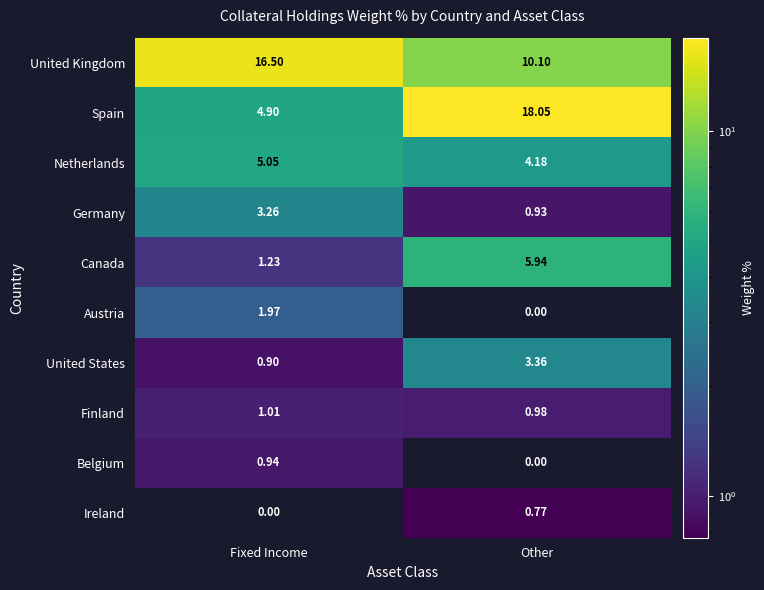

Where is United Kingdom nearest to the value 13?

Other